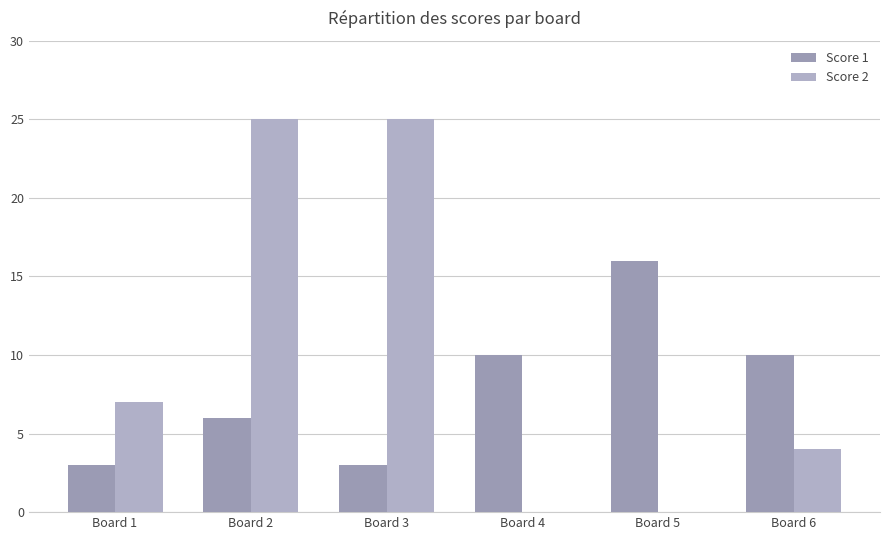

Reading right to left, extract all data points from this chart.

Score 1: 10	16	10	3	6	3
Score 2: 4	0	0	25	25	7